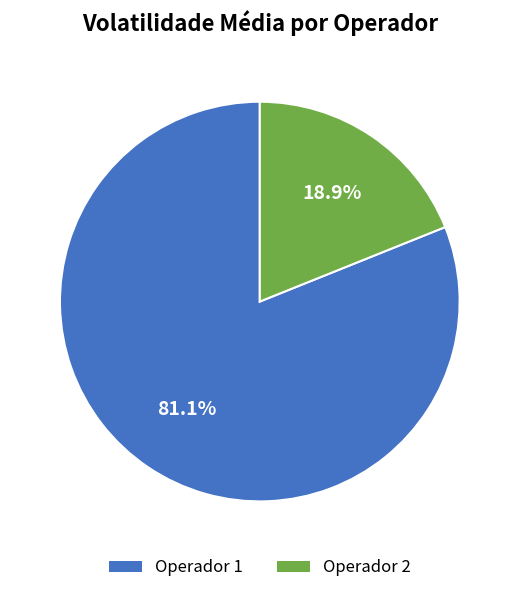

Rank the categories by value from highest to lowest.

Operador 1, Operador 2